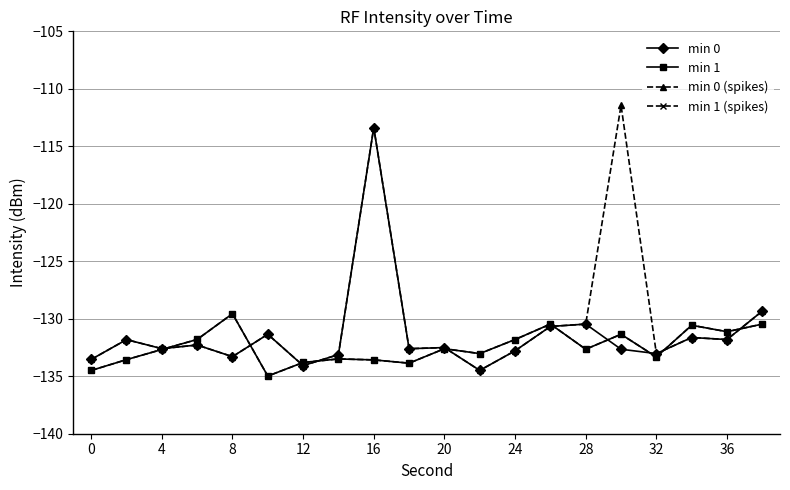

True or false: min 1 (spikes) and min 0 (spikes) intersect in this chart.

True